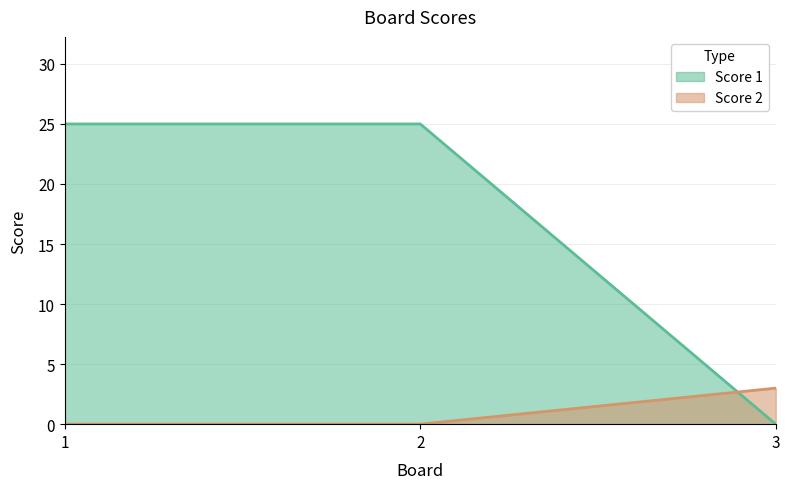

At which label does Score 2 reach its peak?

3